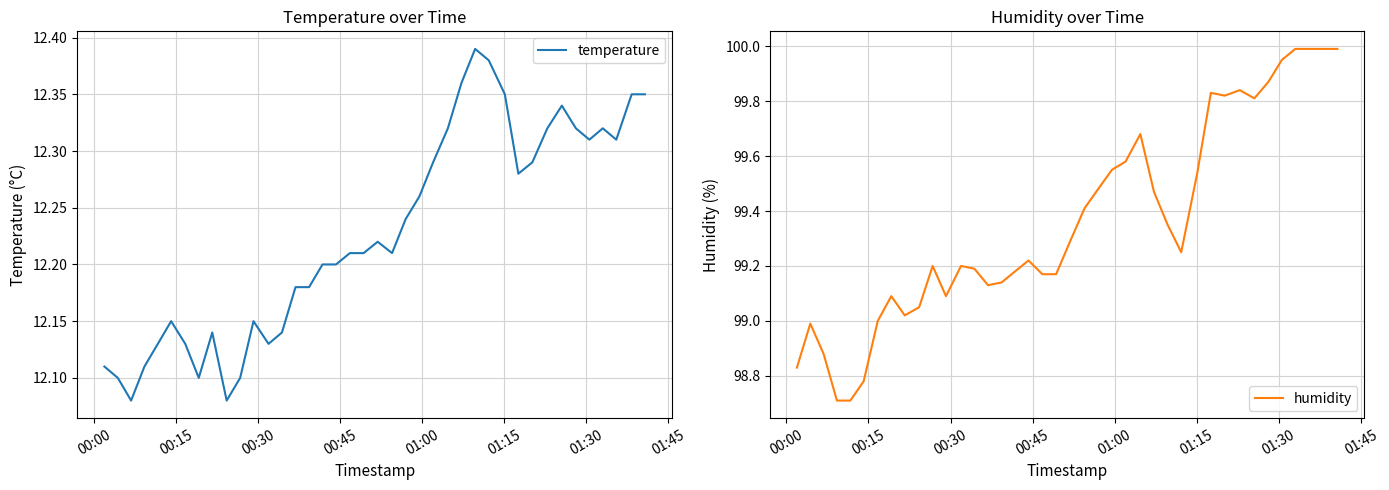

Reading left to right, extract all data points from this chart.

temperature: 12.1	12.1	12.1	12.1	12.1	12.2	12.1	12.1	12.1	12.1	12.1	12.2	12.1	12.1	12.2	12.2	12.2	12.2	12.2	12.2	12.2	12.2	12.2	12.3	12.3	12.3	12.4	12.4	12.4	12.3	12.3	12.3	12.3	12.3	12.3	12.3	12.3	12.3	12.3	12.3
humidity: 98.8	99.0	98.9	98.7	98.7	98.8	99.0	99.1	99.0	99.0	99.2	99.1	99.2	99.2	99.1	99.1	99.2	99.2	99.2	99.2	99.3	99.4	99.5	99.5	99.6	99.7	99.5	99.3	99.2	99.5	99.8	99.8	99.8	99.8	99.9	100.0	100.0	100.0	100.0	100.0